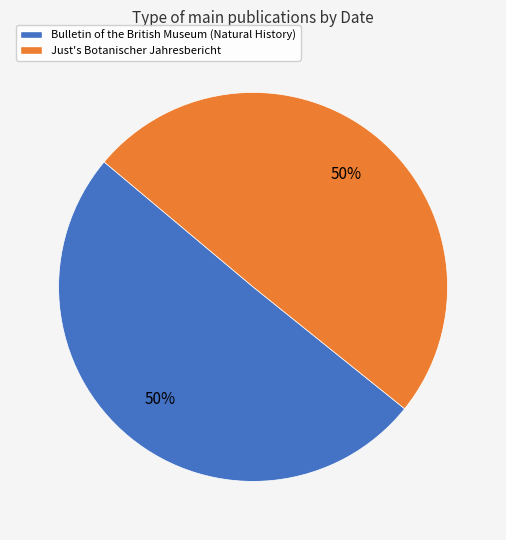

To the nearest percent, what portion does Just's Botanischer Jahresbericht represent?

50%